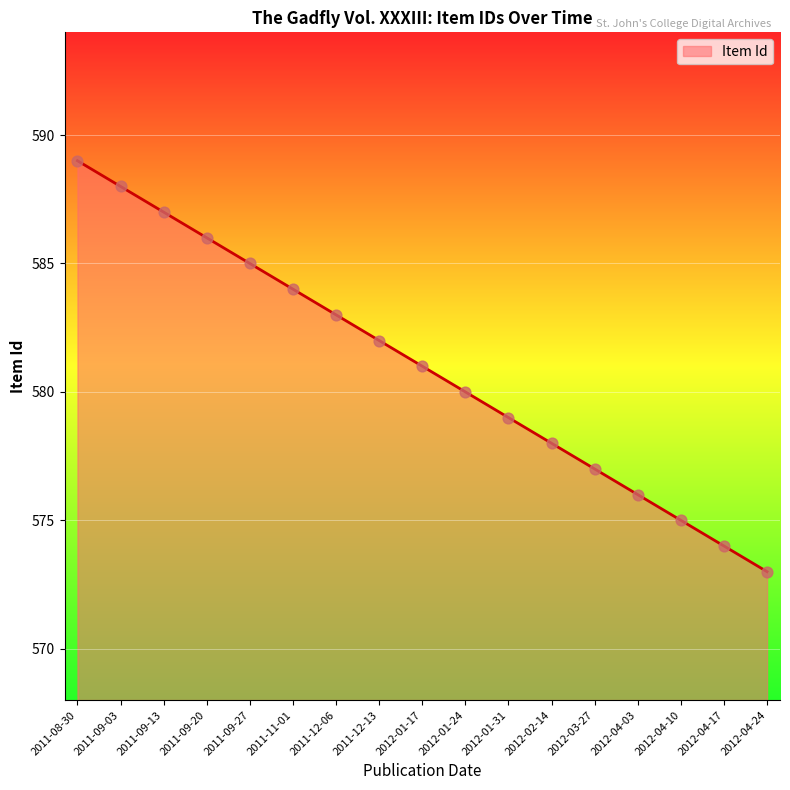

Approximately how many times larger is the value at 2011-08-30 compared to 2012-01-17?

1.0